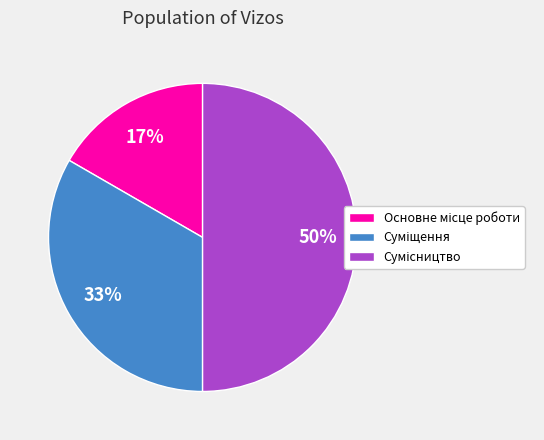

To the nearest percent, what is the average slice percentage?

33%